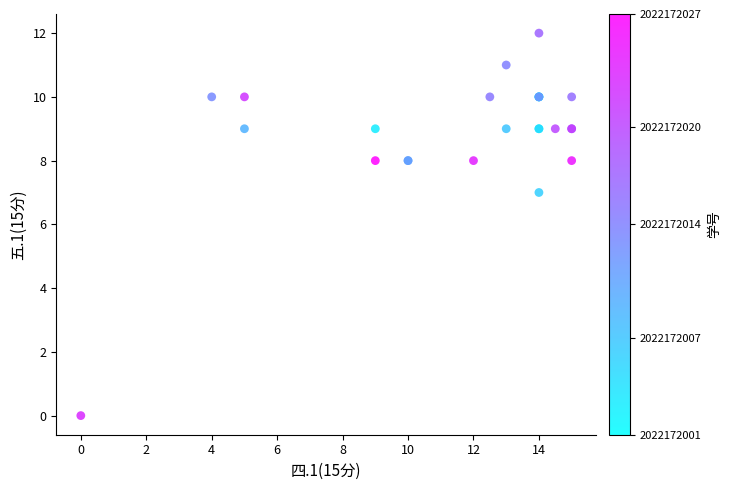

What Y value in the scatter plot is closest to 6?

7